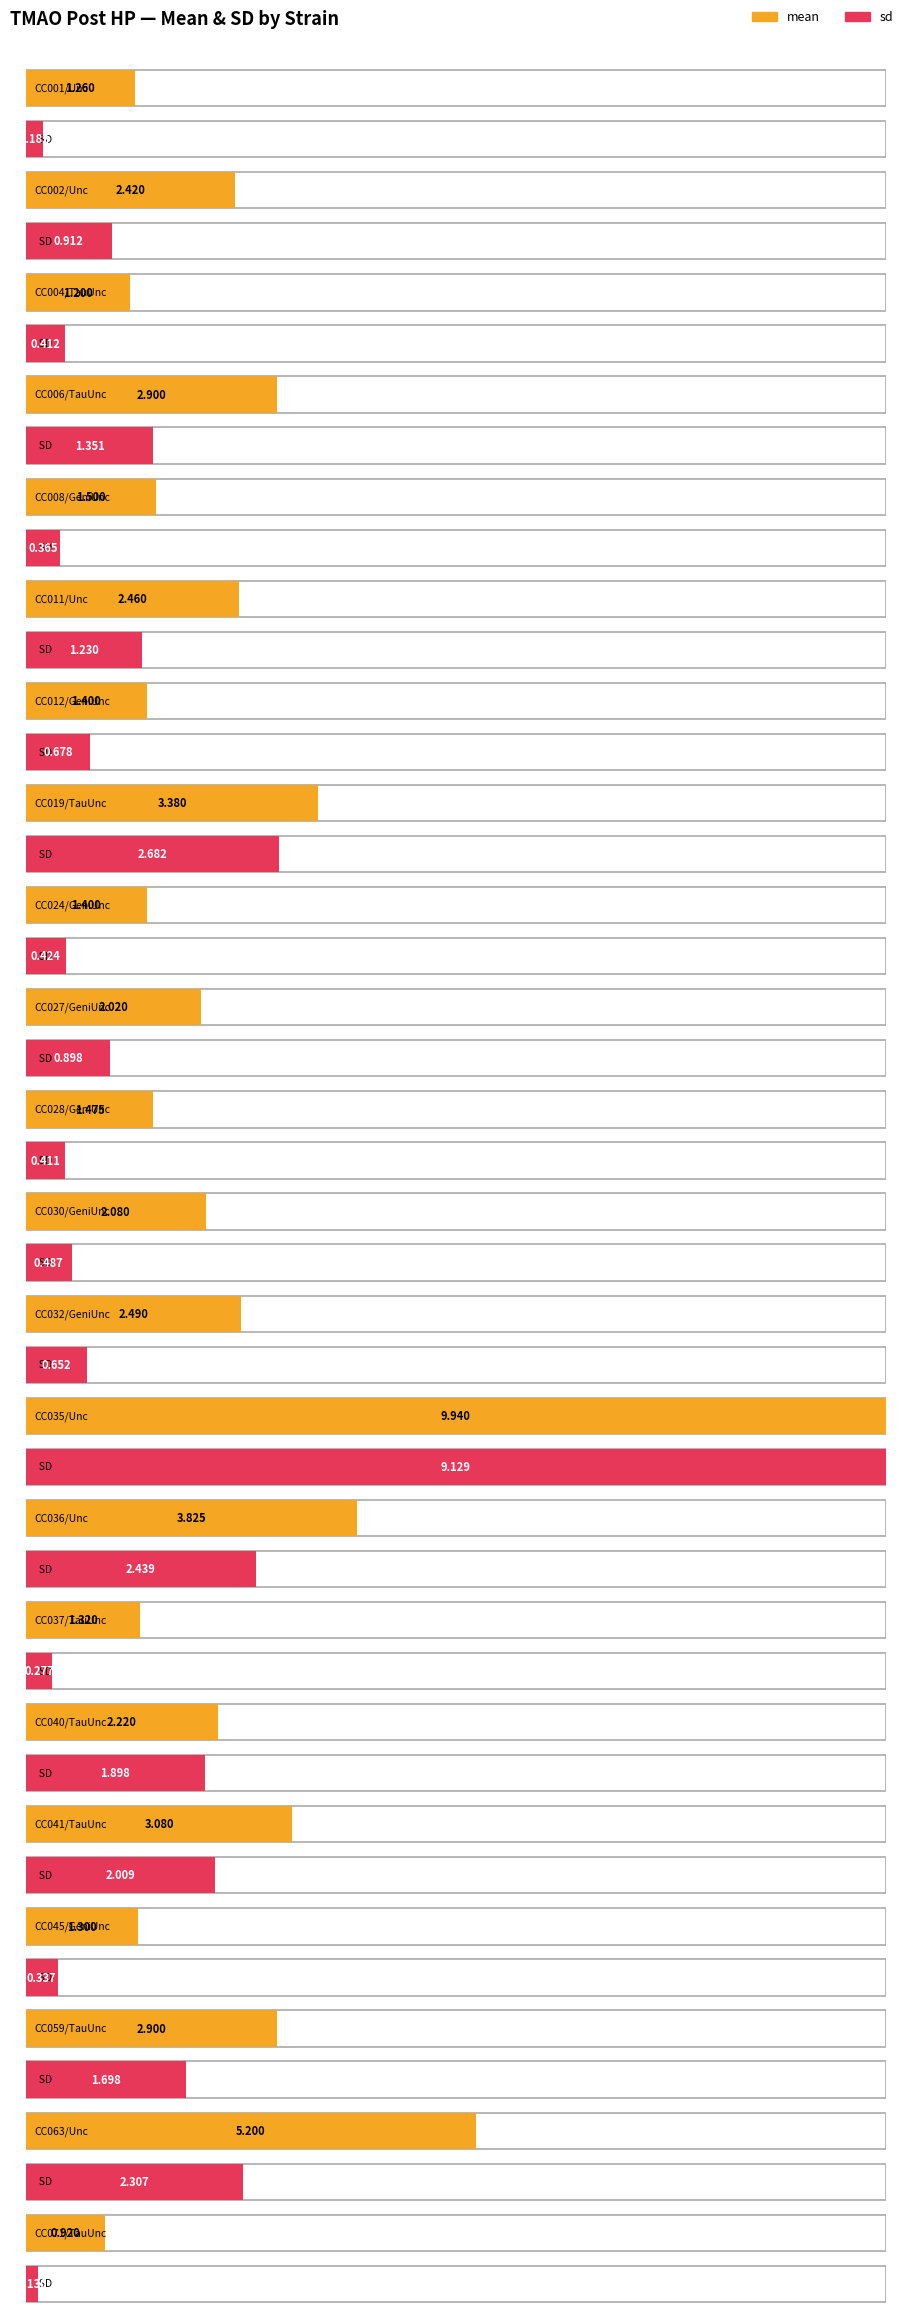

Reading left to right, extract all data points from this chart.

mean: CC001/Unc=1.3	CC002/Unc=2.4	CC004/TauUnc=1.2	CC006/TauUnc=2.9	CC008/GeniUnc=1.5	CC011/Unc=2.5	CC012/GeniUnc=1.4	CC019/TauUnc=3.4	CC024/GeniUnc=1.4	CC027/GeniUnc=2.0	CC028/GeniUnc=1.5	CC030/GeniUnc=2.1	CC032/GeniUnc=2.5	CC035/Unc=9.9	CC036/Unc=3.8	CC037/TauUnc=1.3	CC040/TauUnc=2.2	CC041/TauUnc=3.1	CC045/GeniUnc=1.3	CC059/TauUnc=2.9	CC063/Unc=5.2	CC071/TauUnc=0.9
sd: CC001/Unc=0.2	CC002/Unc=0.9	CC004/TauUnc=0.4	CC006/TauUnc=1.4	CC008/GeniUnc=0.4	CC011/Unc=1.2	CC012/GeniUnc=0.7	CC019/TauUnc=2.7	CC024/GeniUnc=0.4	CC027/GeniUnc=0.9	CC028/GeniUnc=0.4	CC030/GeniUnc=0.5	CC032/GeniUnc=0.7	CC035/Unc=9.1	CC036/Unc=2.4	CC037/TauUnc=0.3	CC040/TauUnc=1.9	CC041/TauUnc=2.0	CC045/GeniUnc=0.3	CC059/TauUnc=1.7	CC063/Unc=2.3	CC071/TauUnc=0.1